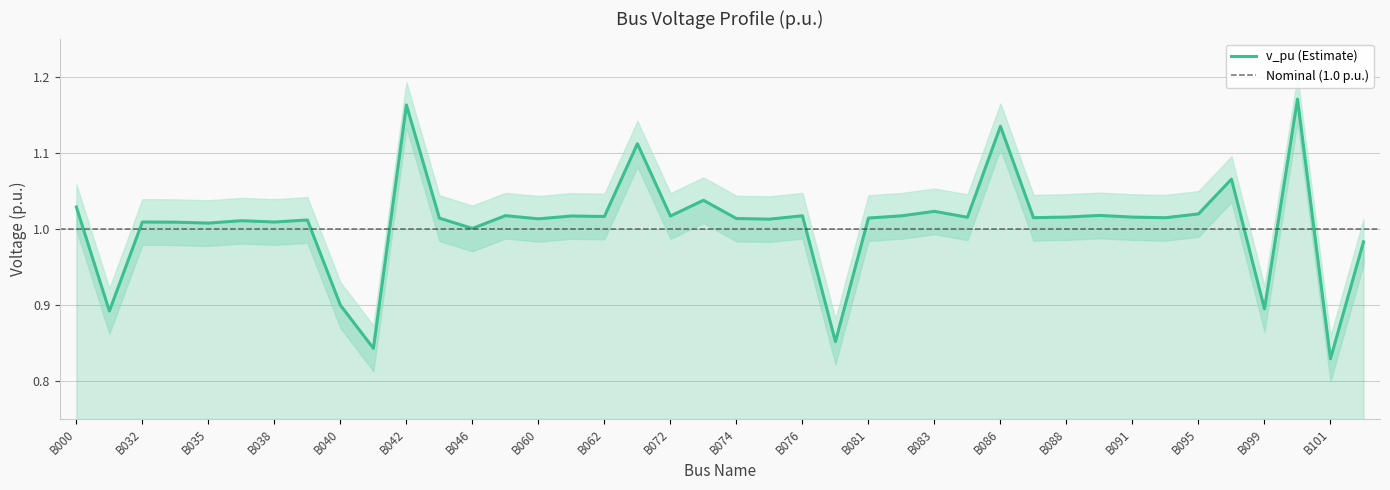

How many lines are shown in the chart?

1